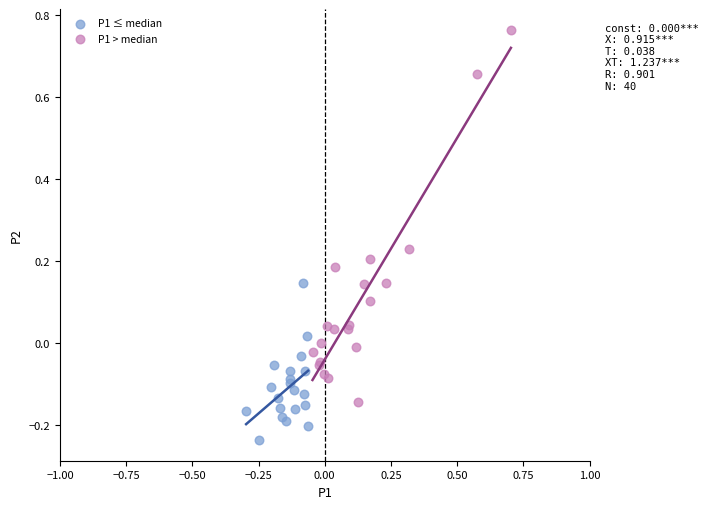

Which series has the largest Y range (max minus min)?

P1 > median